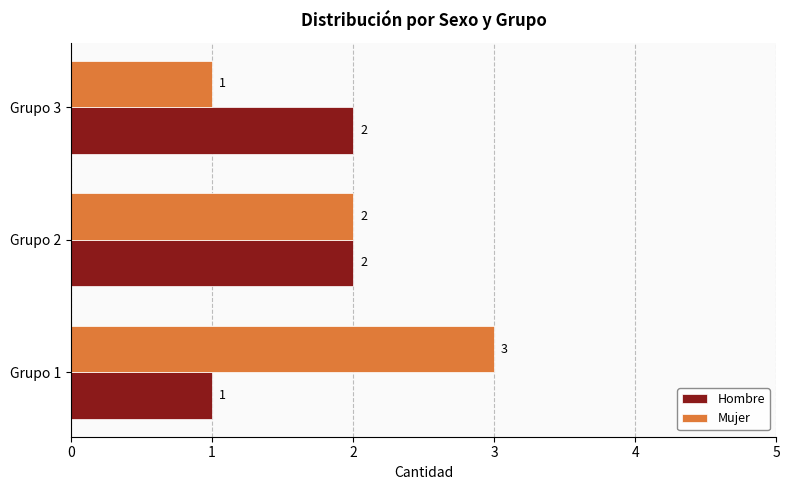

At which label is Mujer closest to 2?

Grupo 2